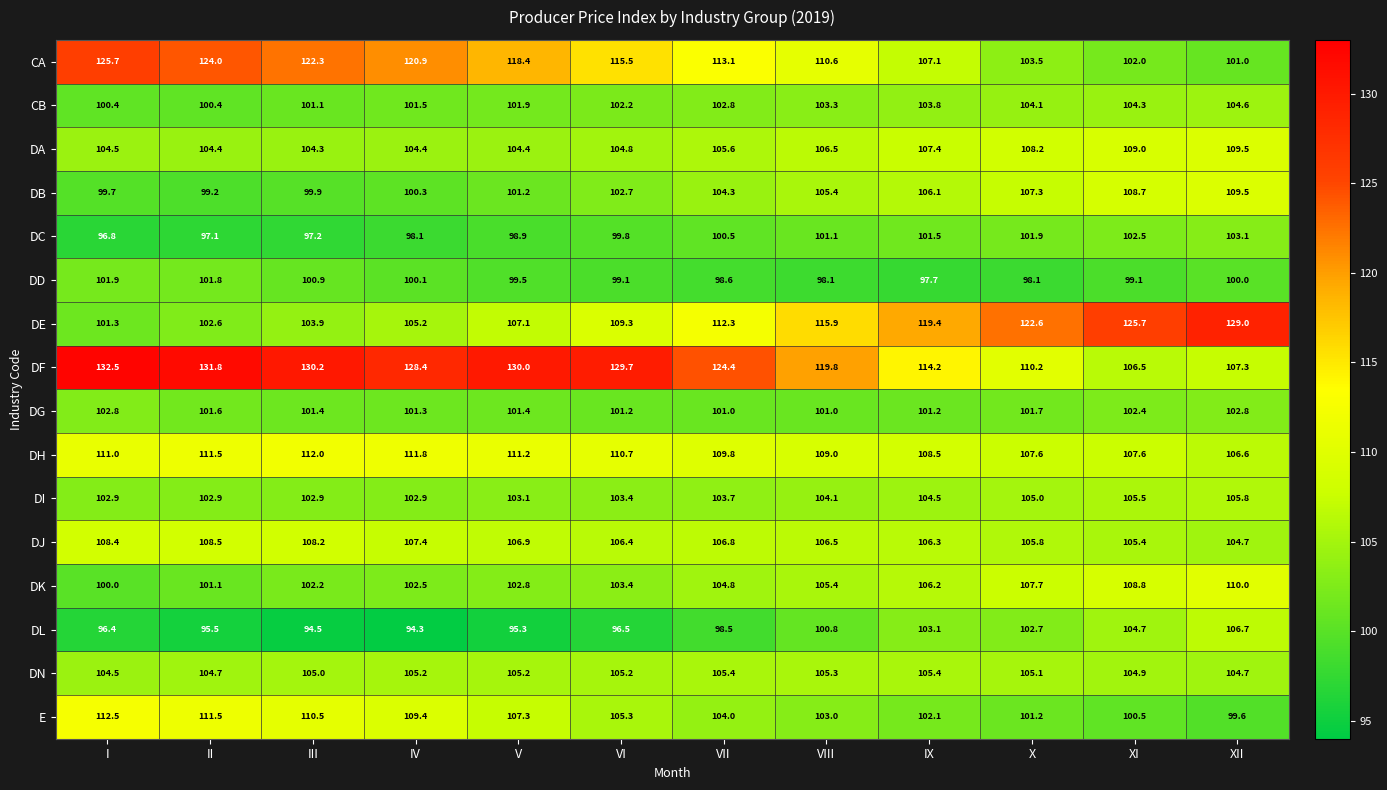

What is the difference between the maximum and minimum values in the DD series?

4.2